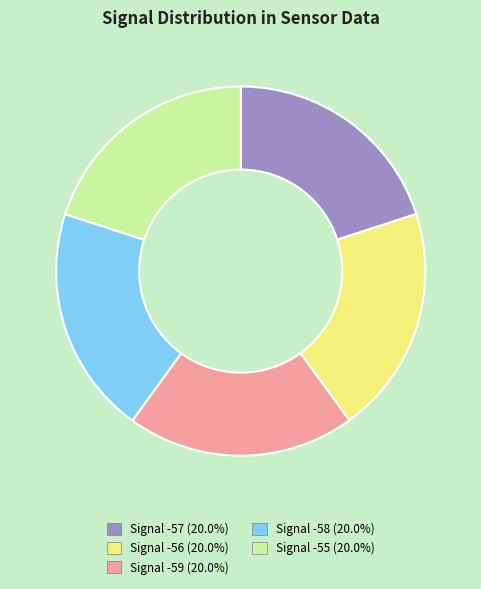

Does any single category account for the majority?

No